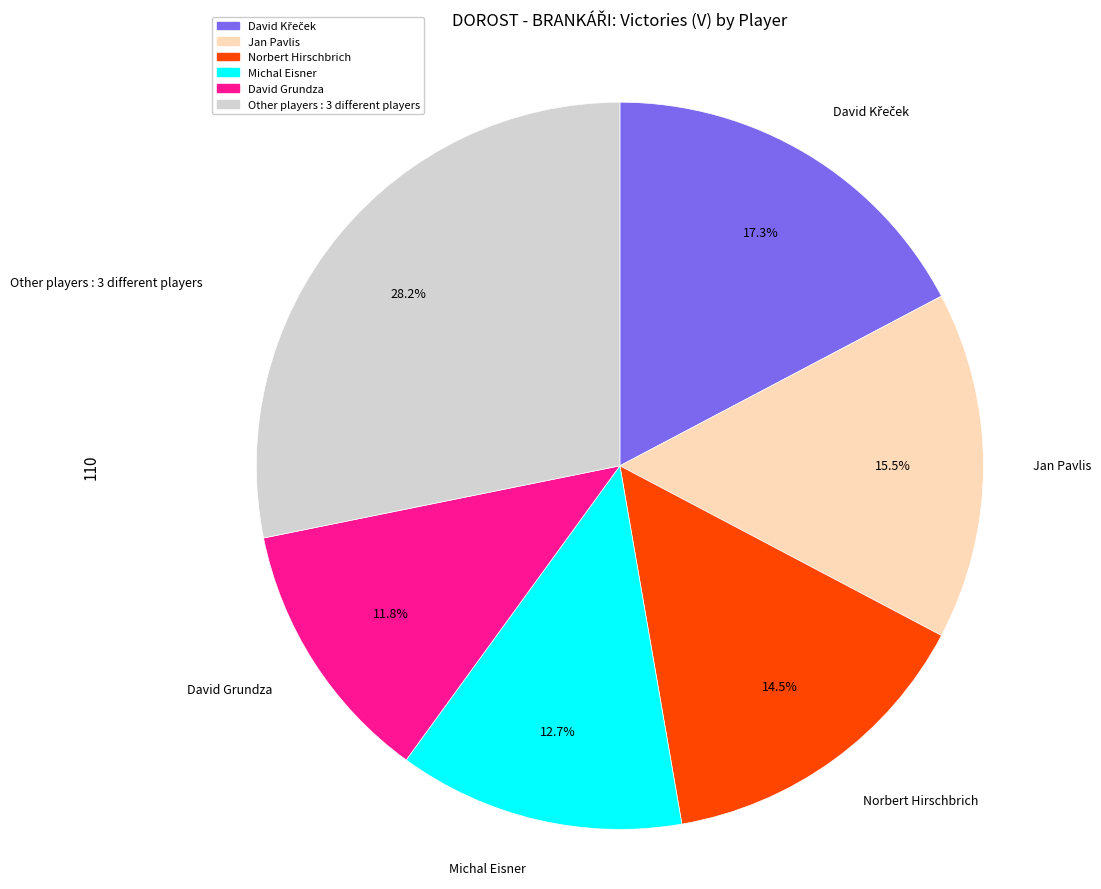

Is there a majority slice in this chart?

No